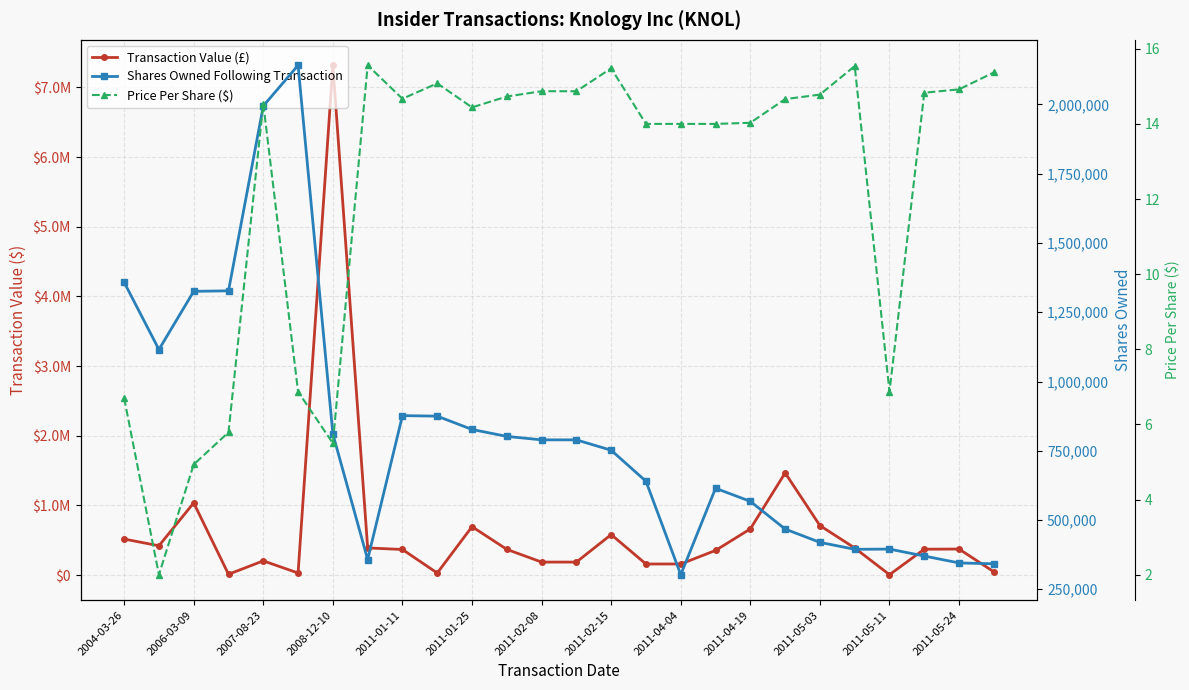

Which series has the largest range (max minus min)?

Transaction Value (£)